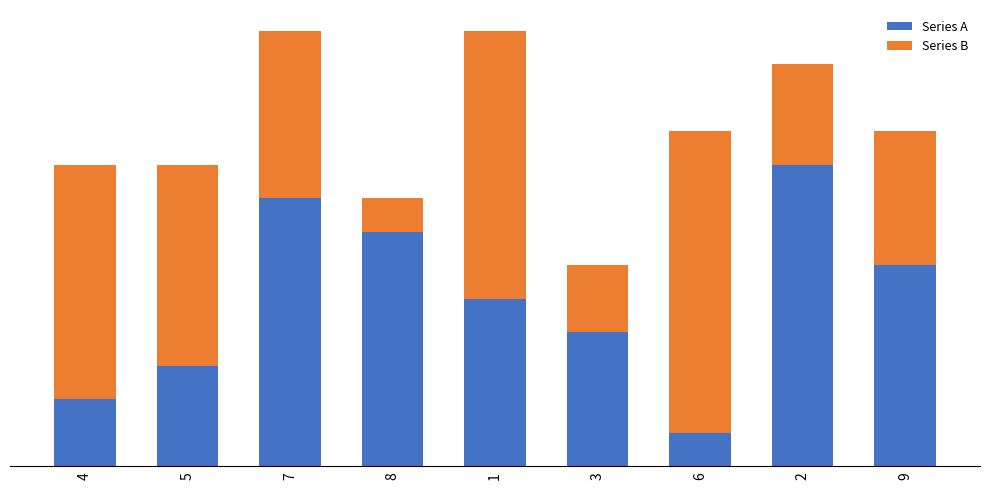

Count the Series A values in the range 3 to 7.

5